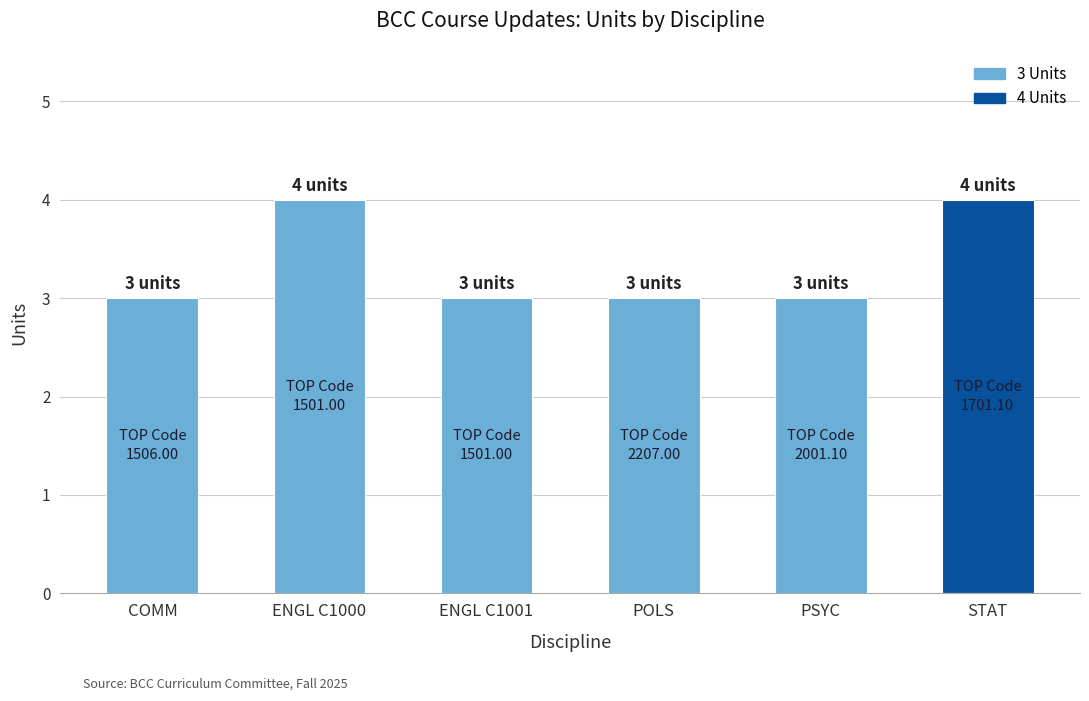

How many values are between 3 and 4?

6